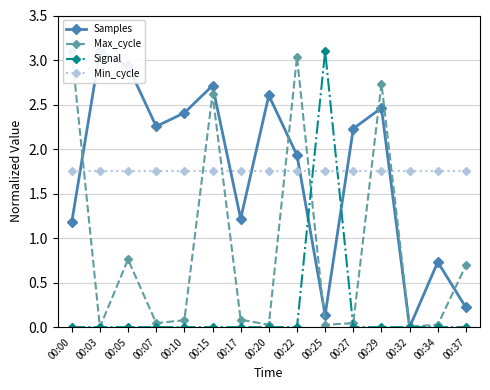

Is it true that Max_cycle equals 4.8 at 00:29?

False